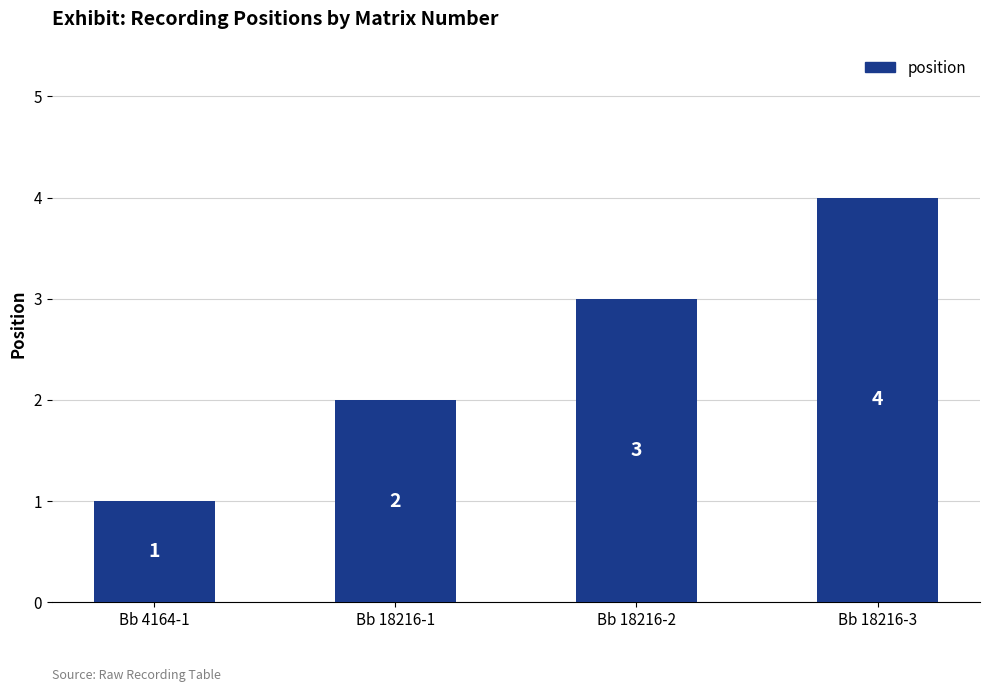

Does the chart contain any negative values?

No